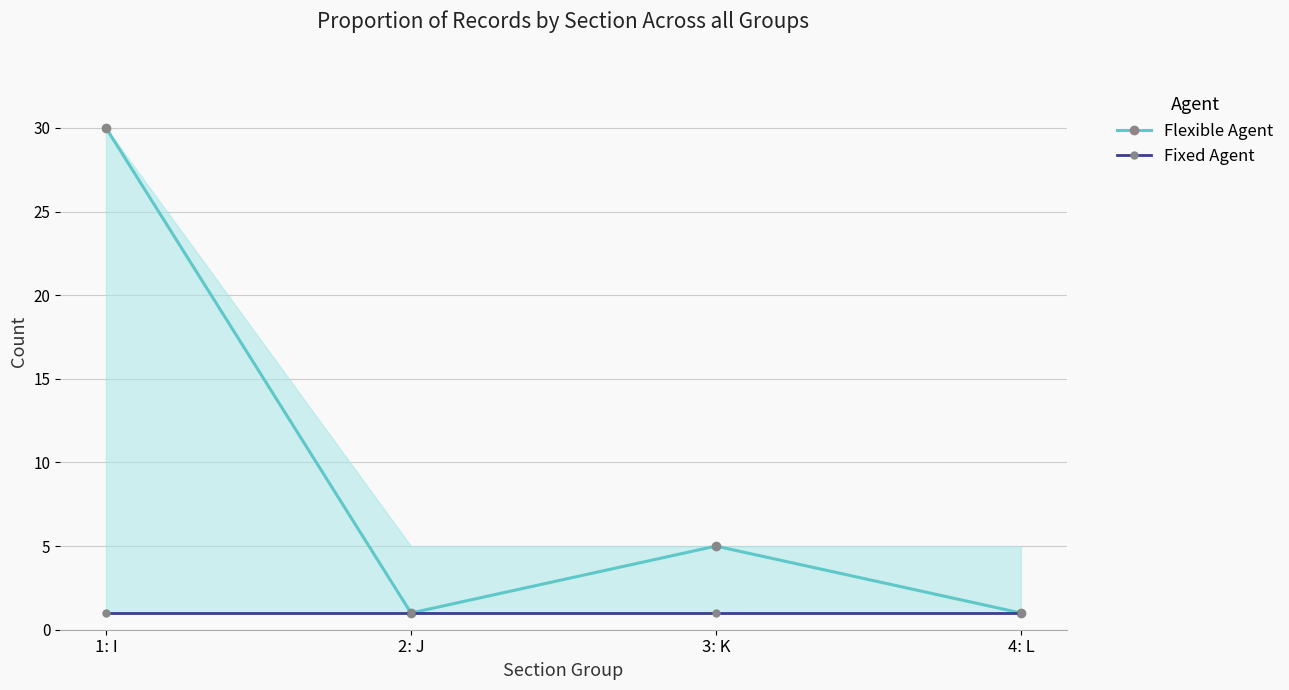

At which label is Fixed Agent closest to 1?

1: I